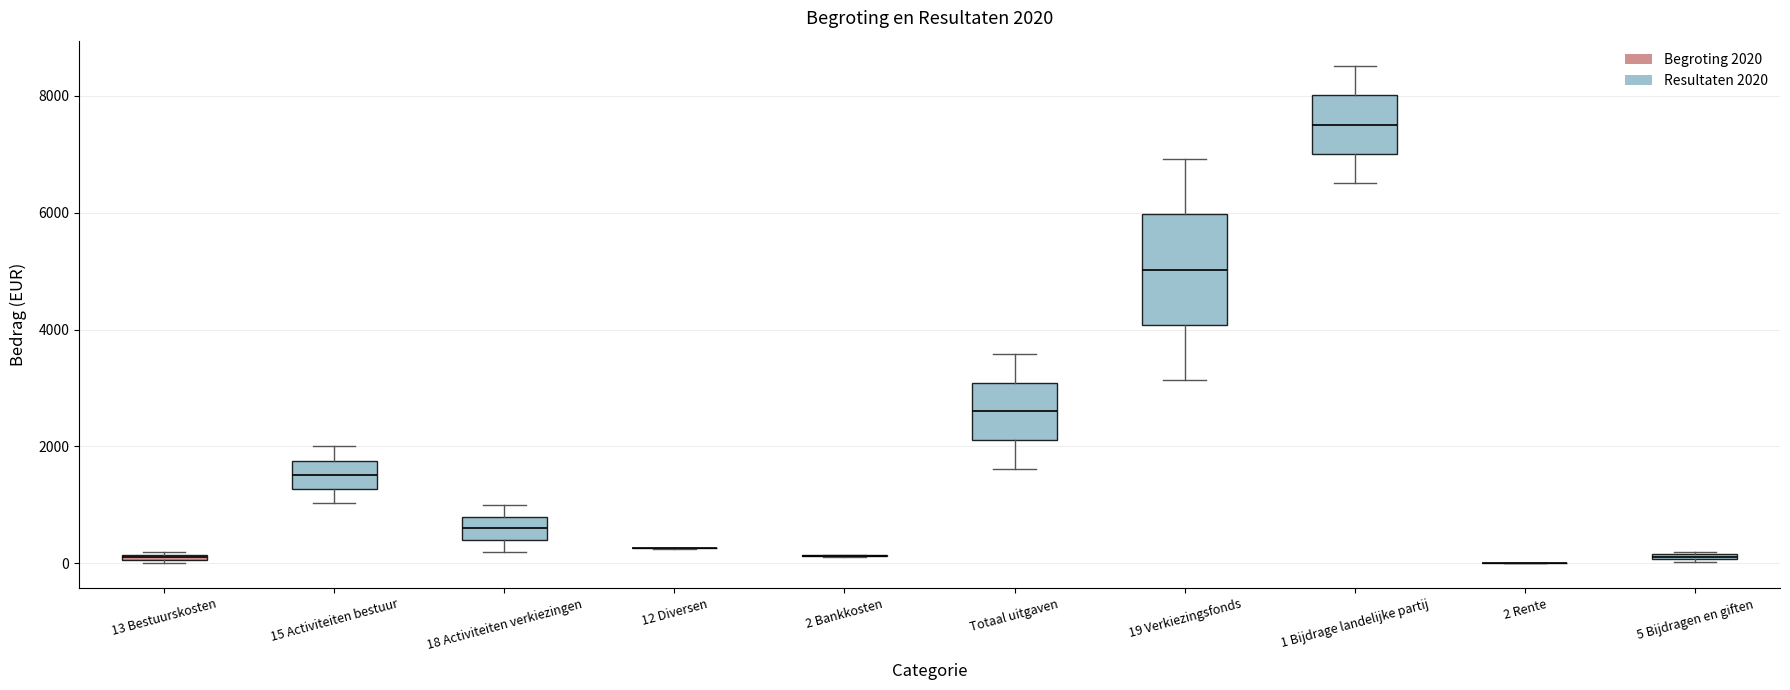

Comparing the boxes themselves (not the whiskers), which one is the tallest?

19 Verkiezingsfonds